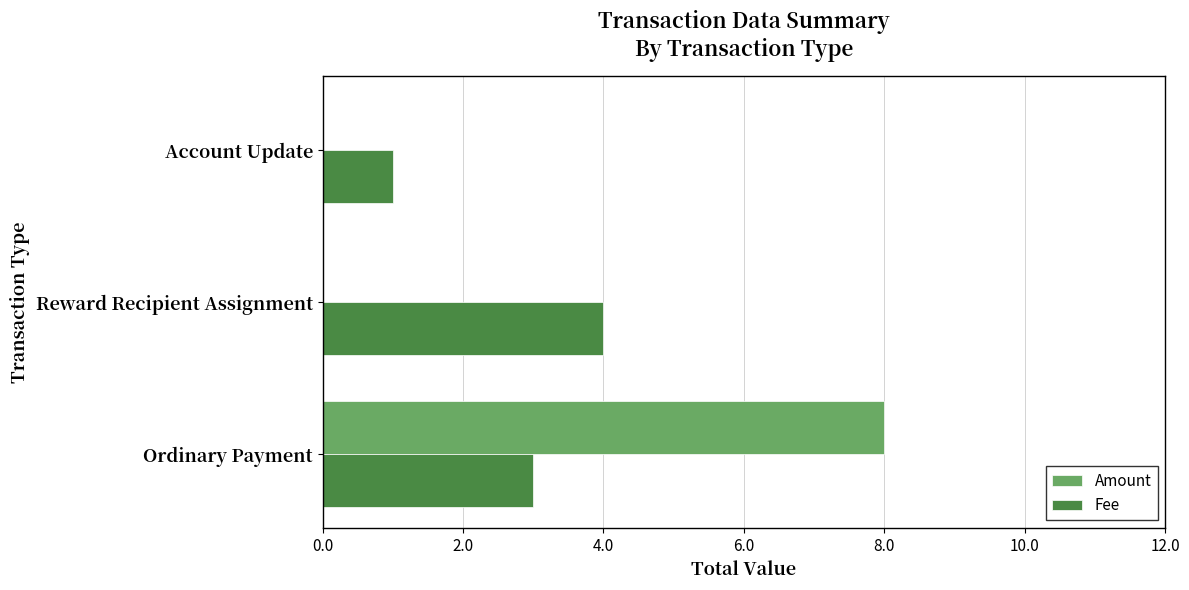

What is the sum of all Fee values?

8.0